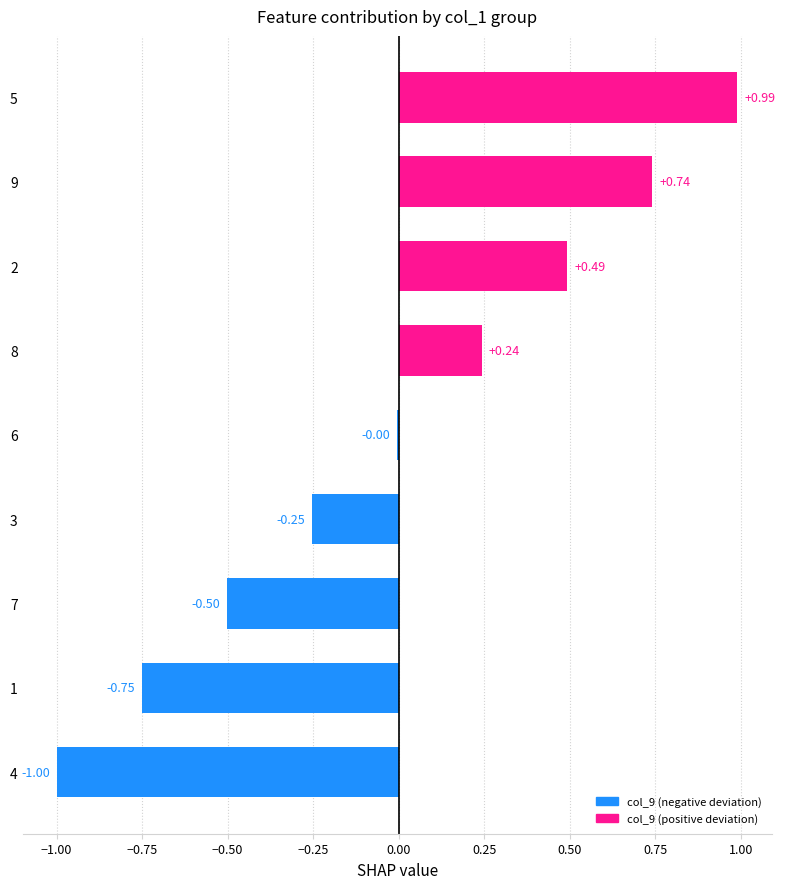

What is the change in value from 1 to 3?

+0.5